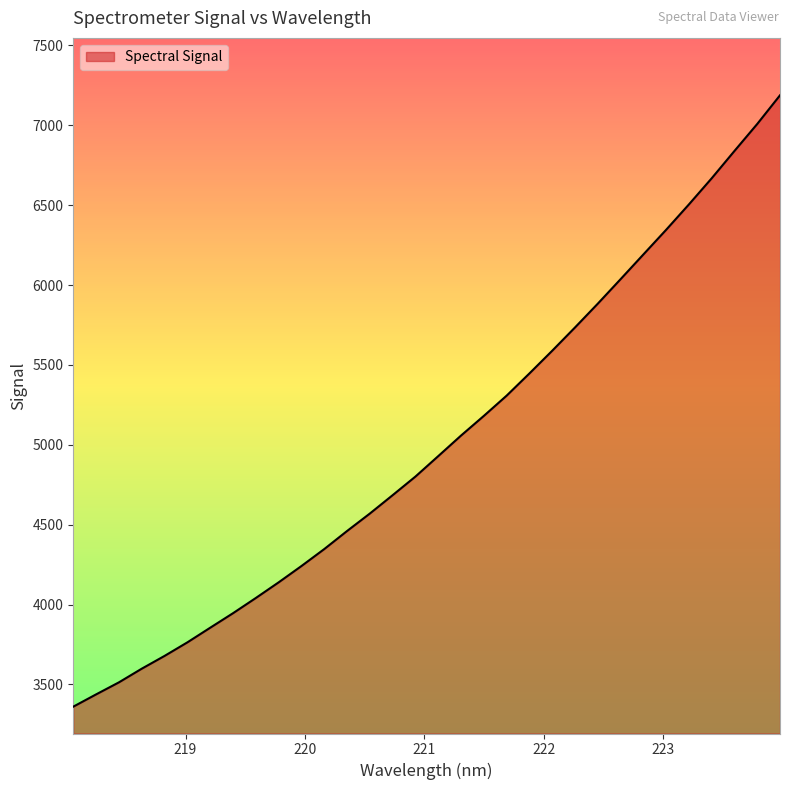

What is the minimum value shown in the chart?

3360.9